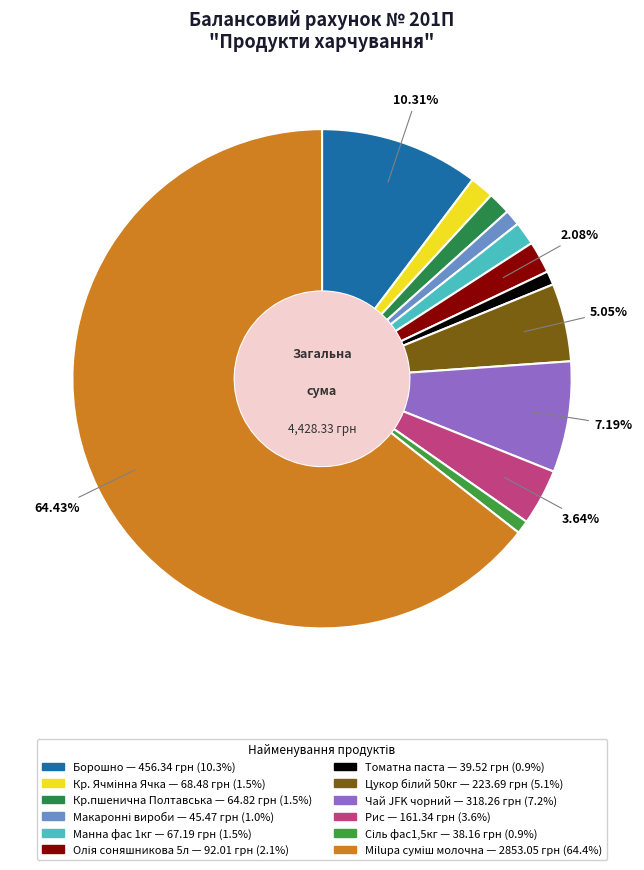

To the nearest percent, what percentage of the pie is Борошно?

10%